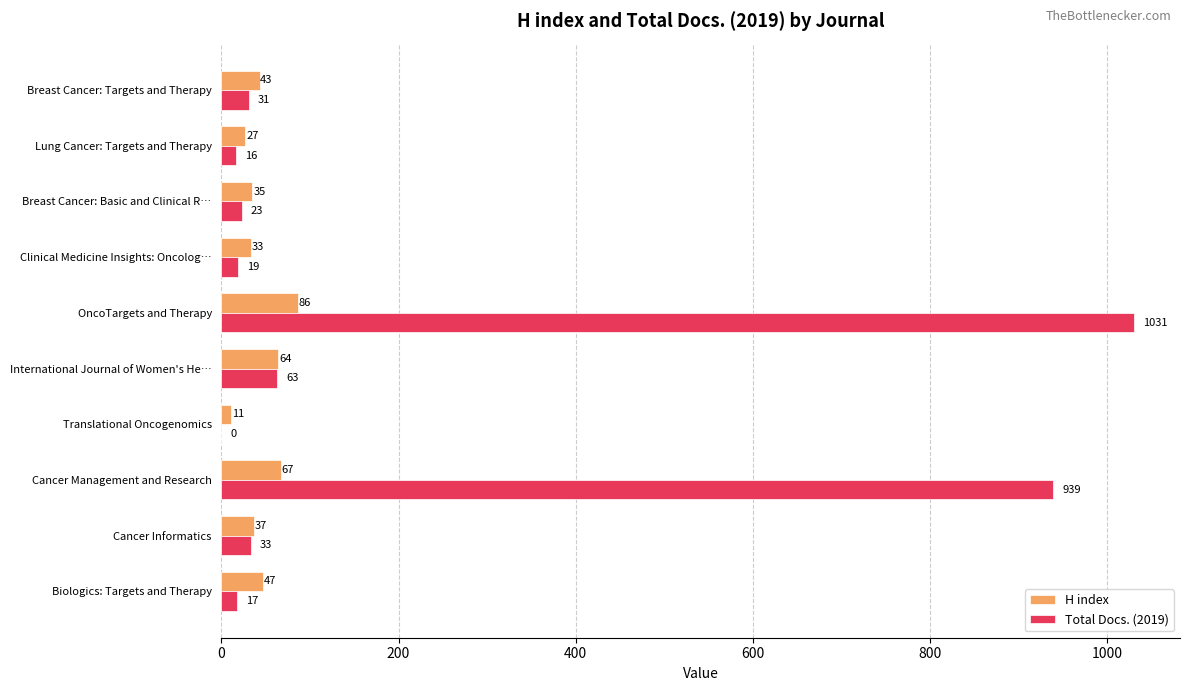

Which series changed the most between Breast Cancer: Basic and Clinical R… and Translational Oncogenomics?

H index